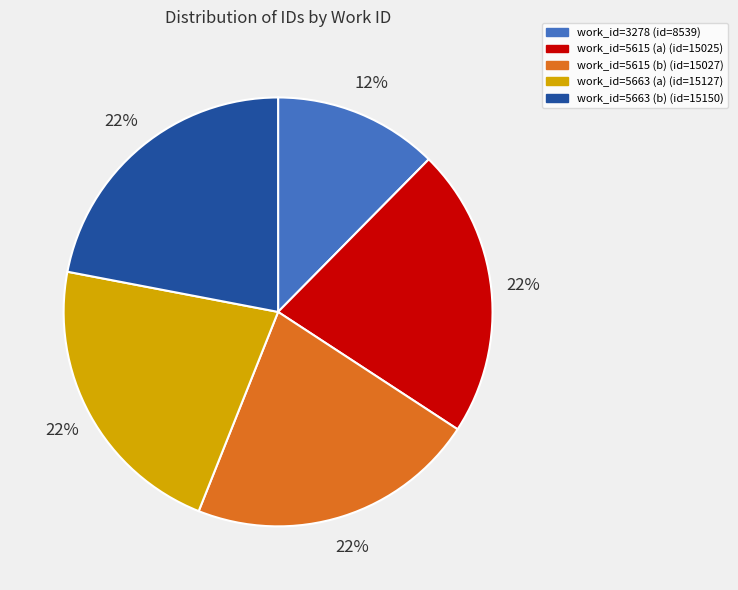

Is there any slice that represents more than half of the pie?

No